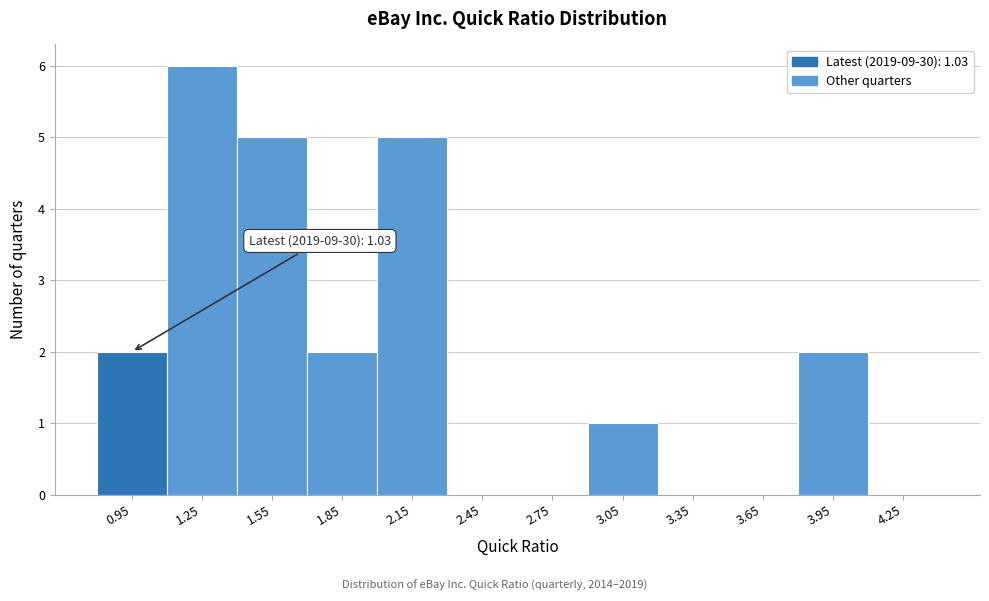

Over which range of the x-axis is the bar tallest?

1.1 to 1.4